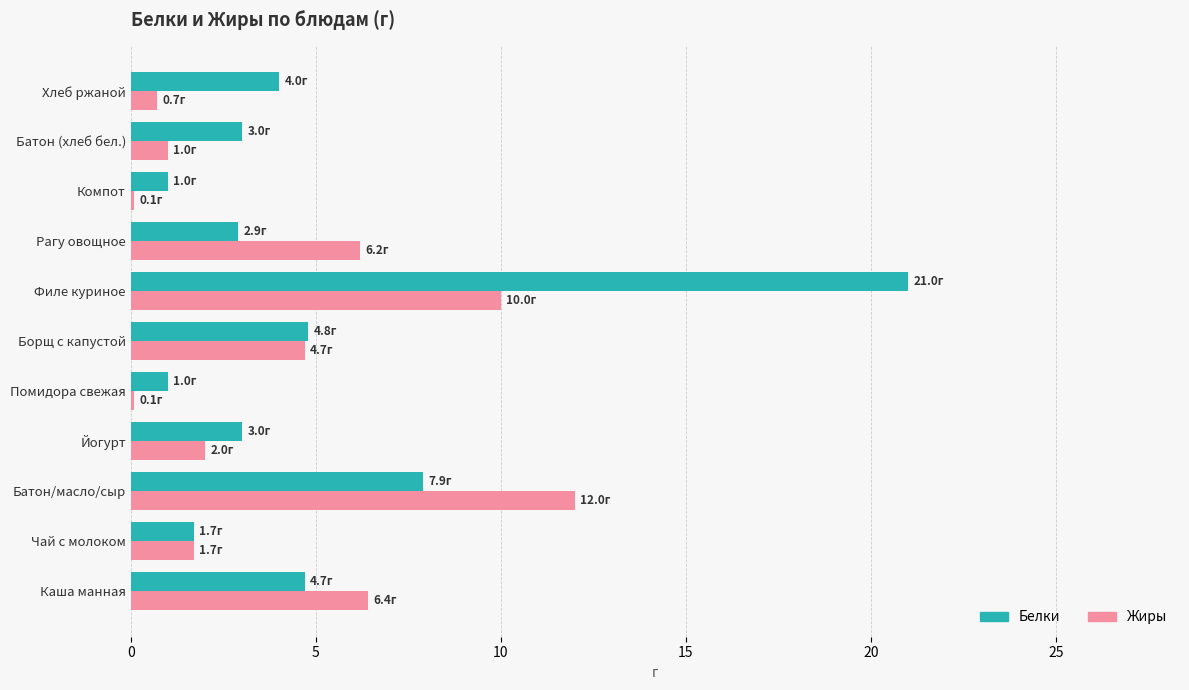

Which category has the highest value in the Жиры series?

Батон/масло/сыр